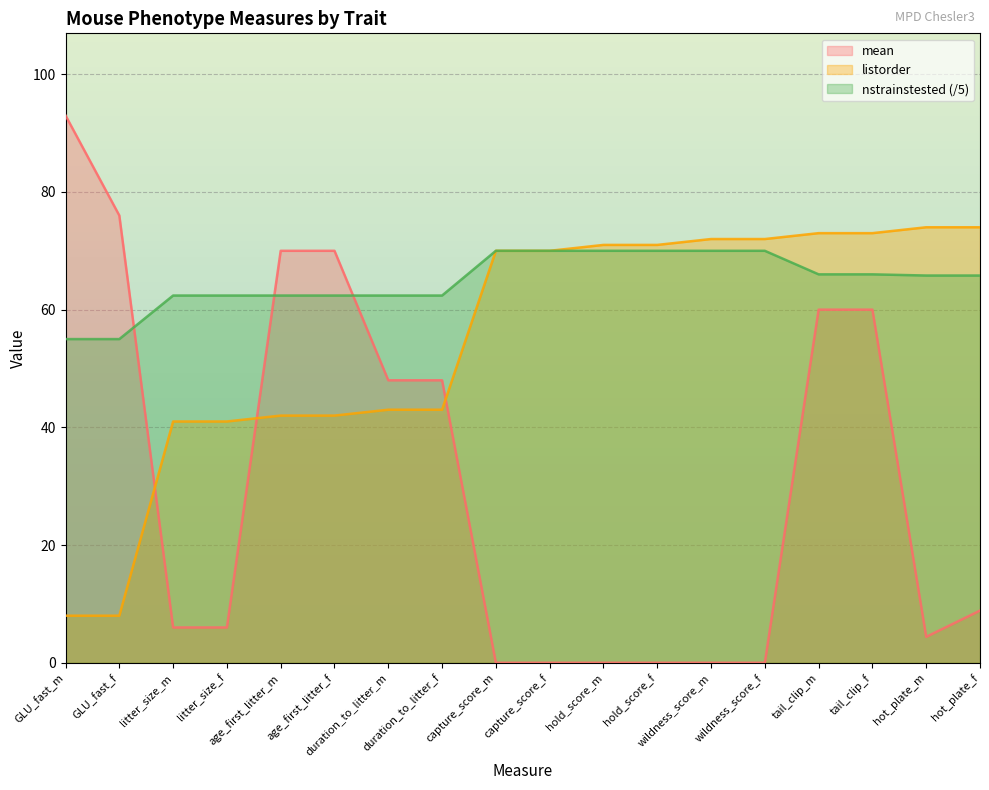

At which category does the chart reach its peak across all series?

GLU_fast_m